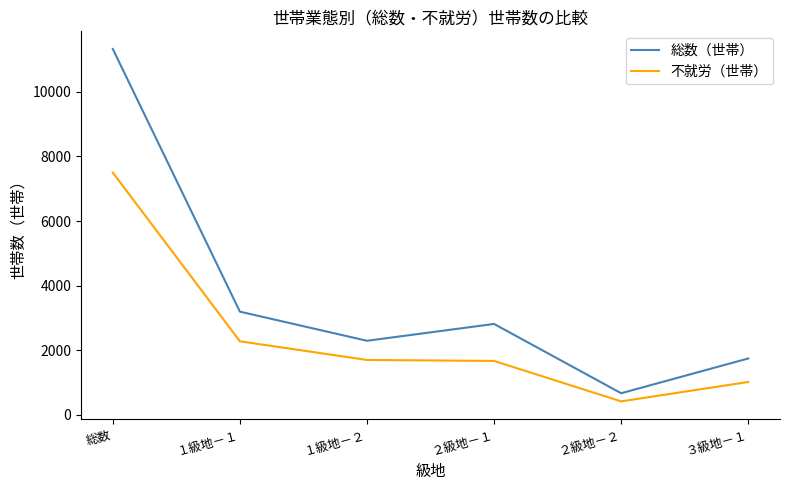

What is the sum of the 不就労（世帯） values at １級地－１ and ３級地－１?

3292